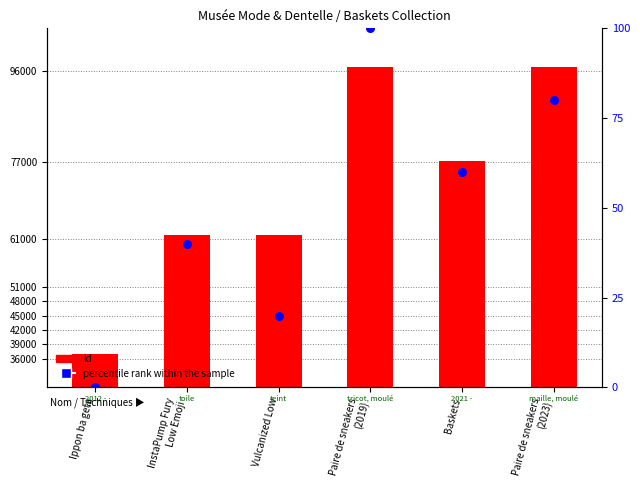

What is the total value across all series at Paire de sneakers
(2023)?

96983